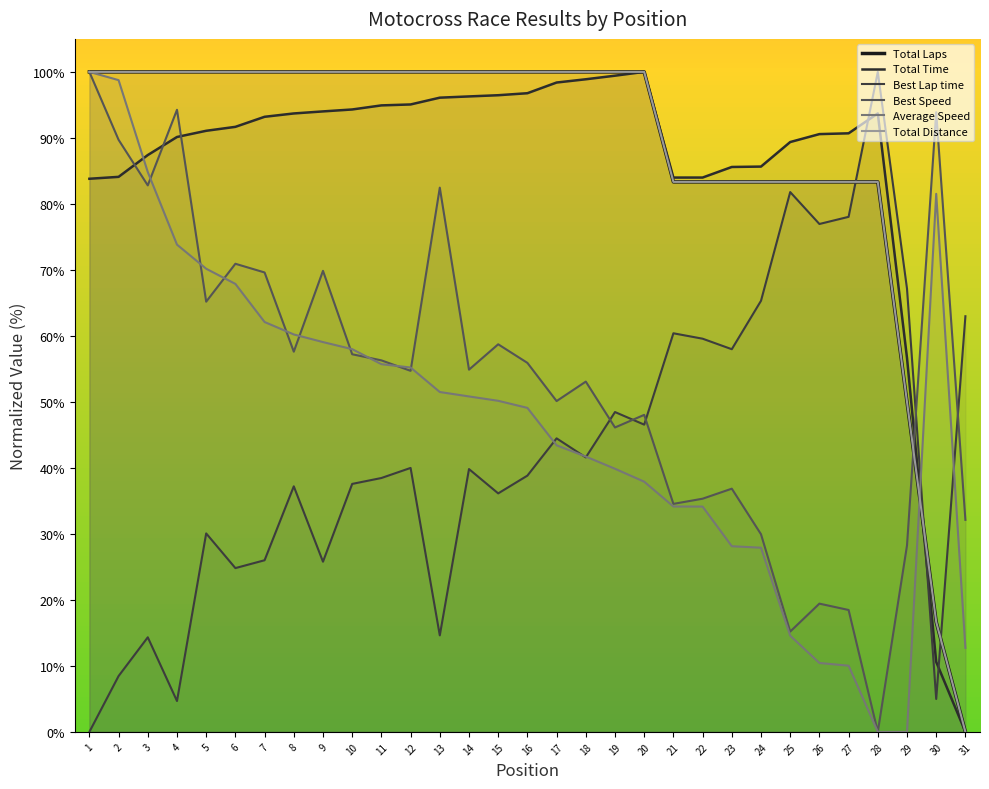

Where does the Best Speed series first go above 54?

1